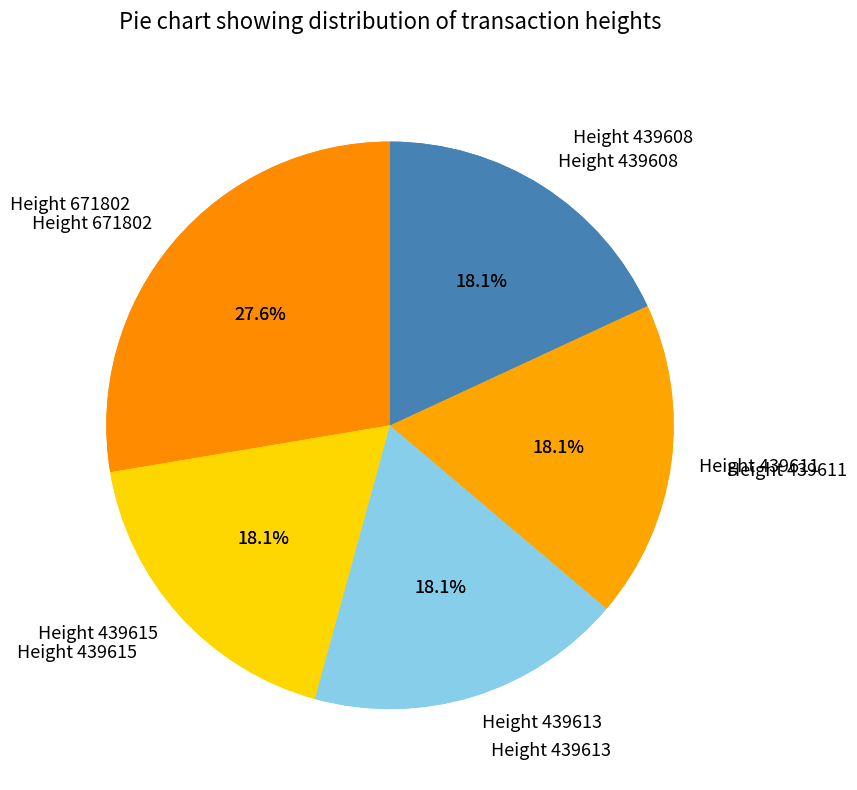

Which slice is the smallest?

Height 439608